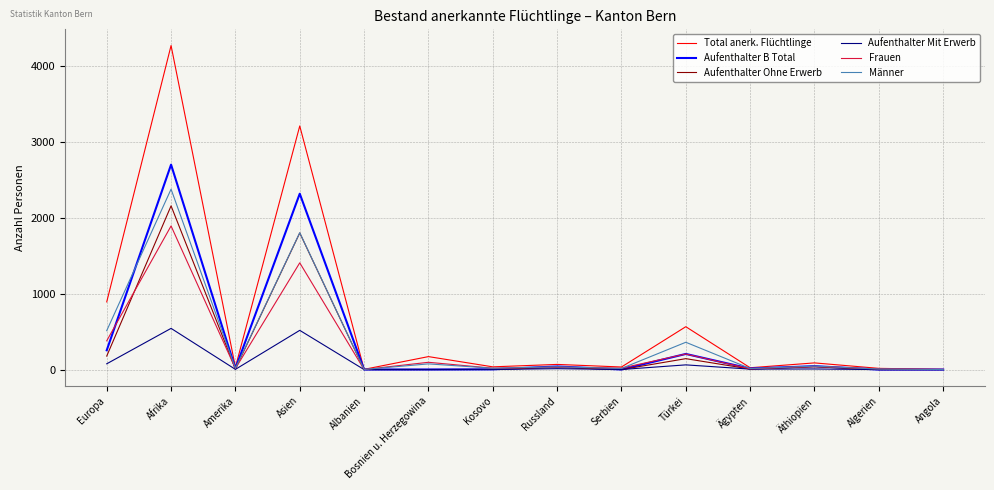

At which category is the sum across all series the highest?

Afrika